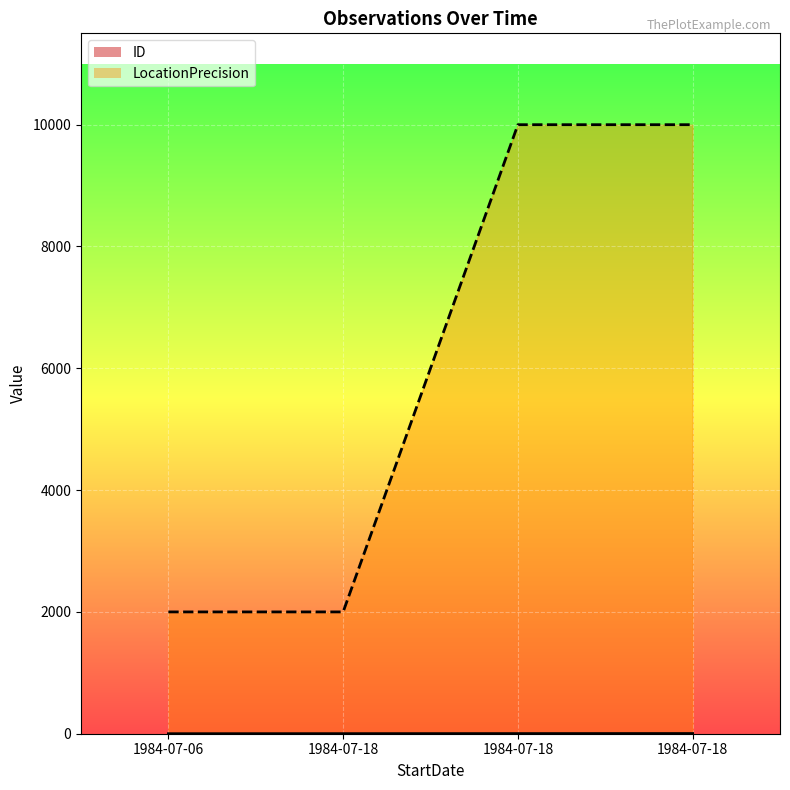

Which category has the lowest value in the ID series?

1984-07-06